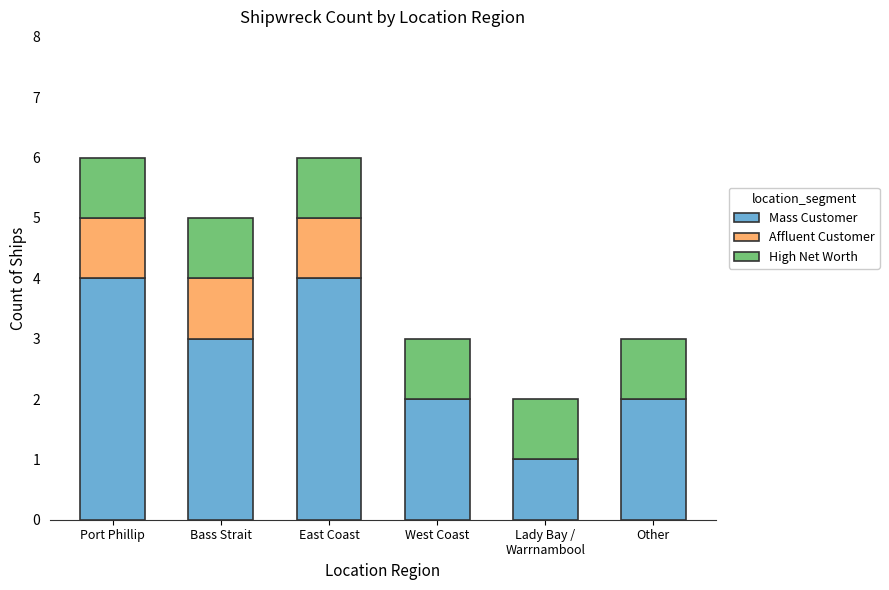

The Mass Customer series shows 6 at East Coast. True or false?

False